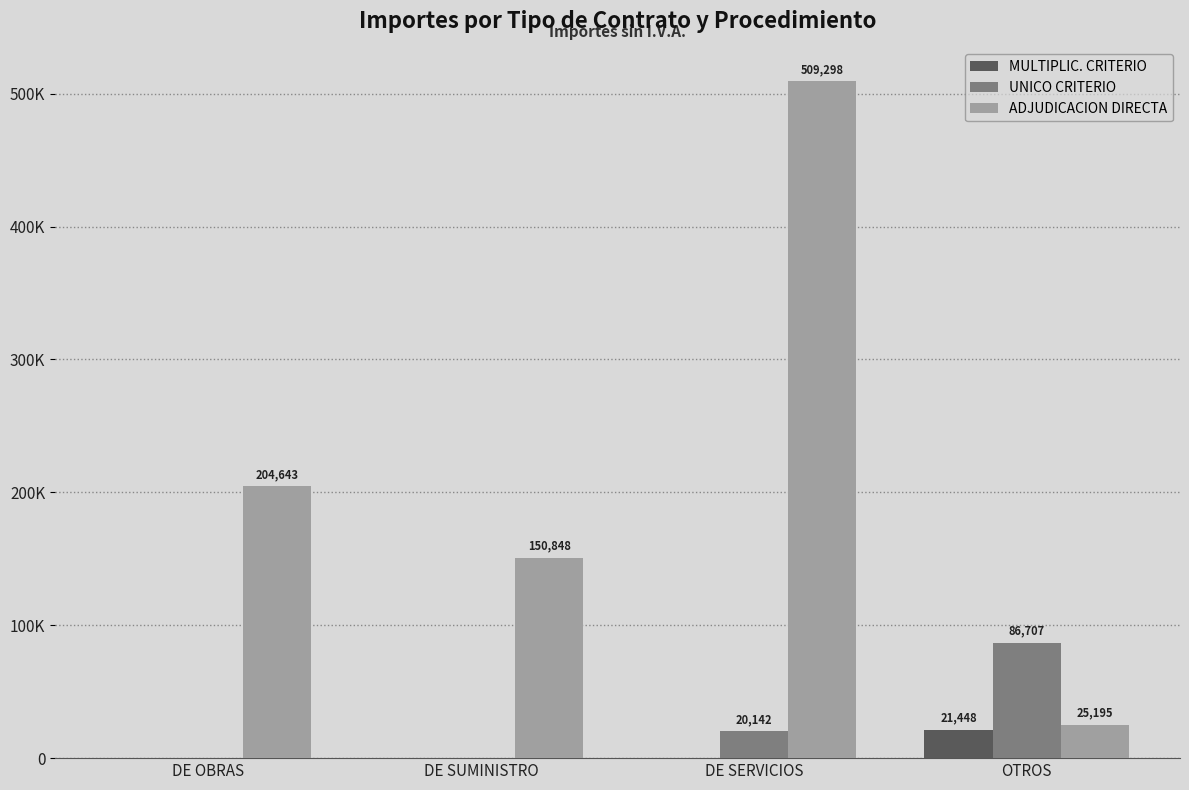

What position from the left is DE SERVICIOS?

3